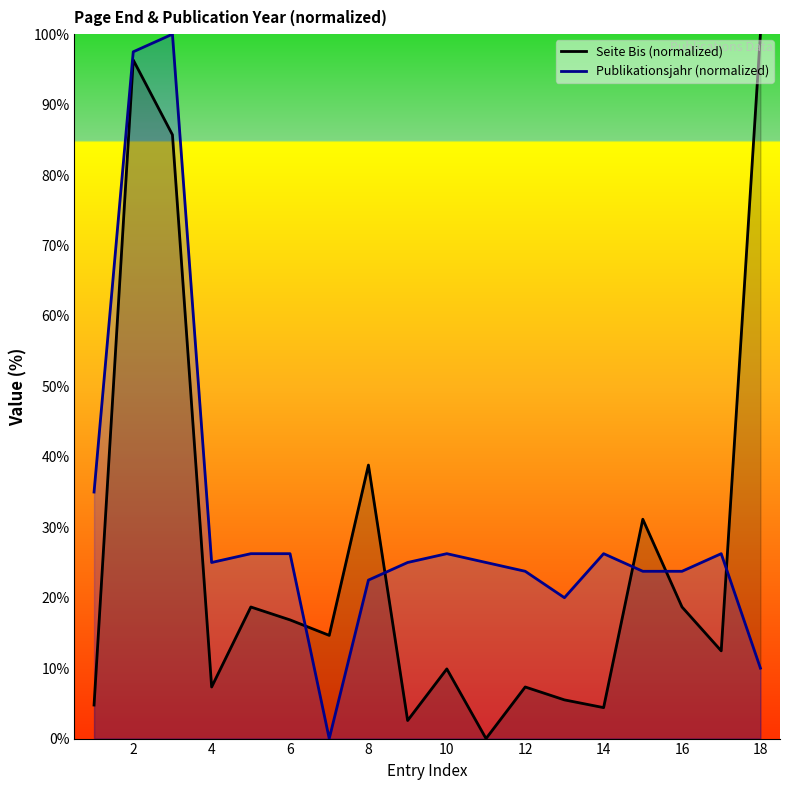

After their last crossing, which series has the higher values: Seite Bis (normalized) or Publikationsjahr (normalized)?

Seite Bis (normalized)